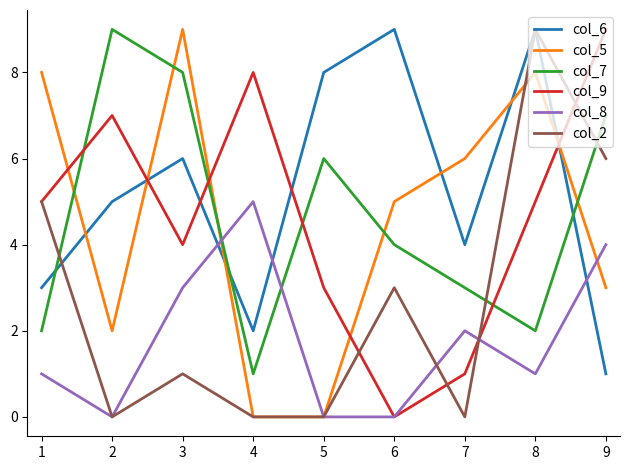

In col_8, how many points are higher than both neighbors (excluding endpoints)?

2